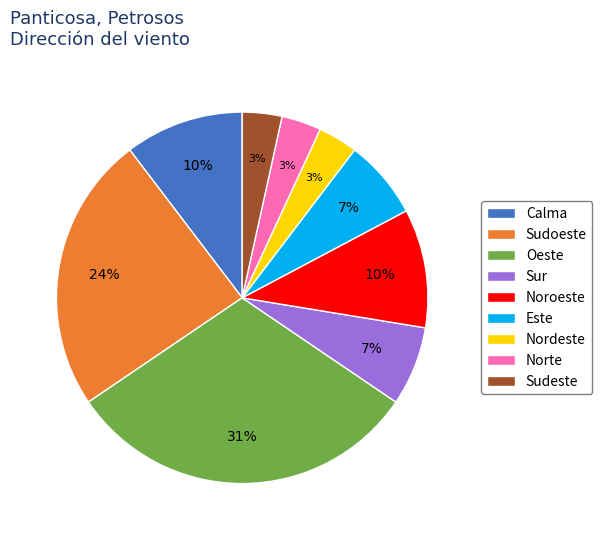

Combined, do Noroeste and Nordeste account for over 50%?

No